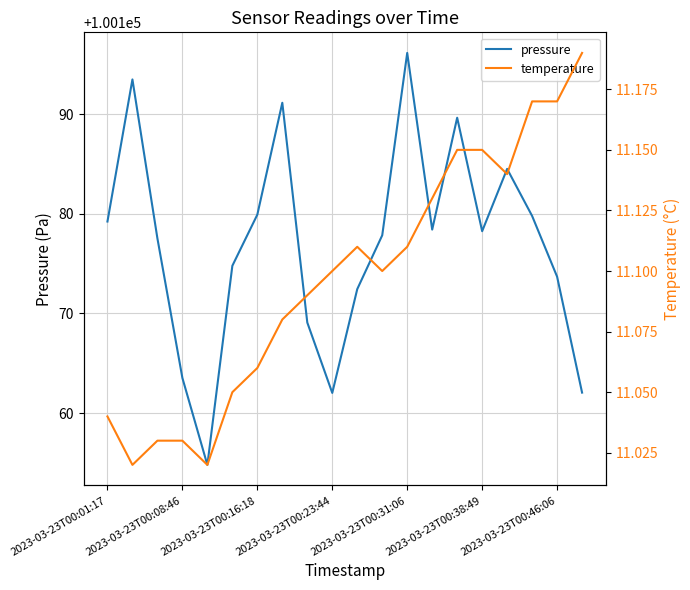

What is the sum of the temperature values at 19 and 17?

22.4